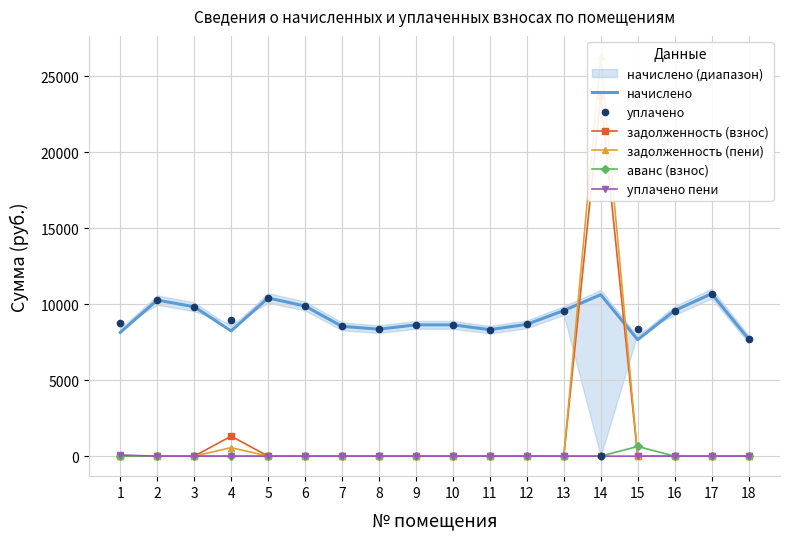

Rank the series at 5 from lowest to highest value.

задолженность (взнос), задолженность (пени), аванс (взнос), уплачено пени, начислено, уплачено